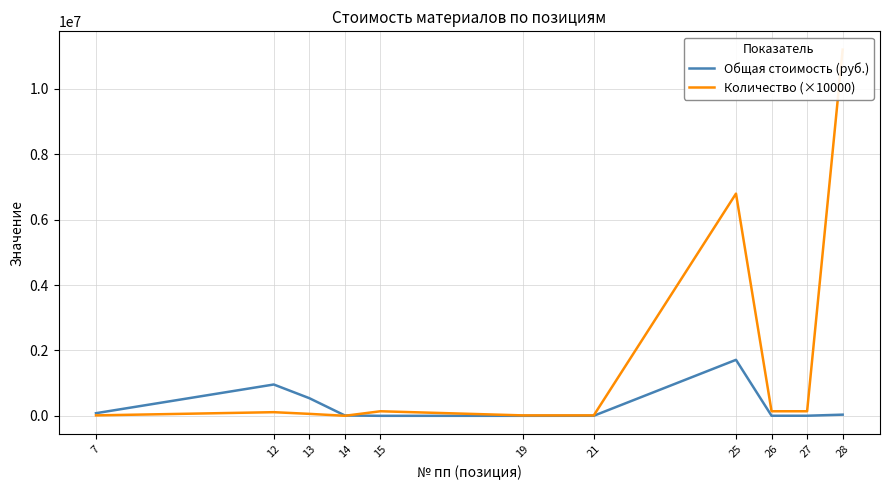

What is the average value of the Количество (×10000) series?

1693889